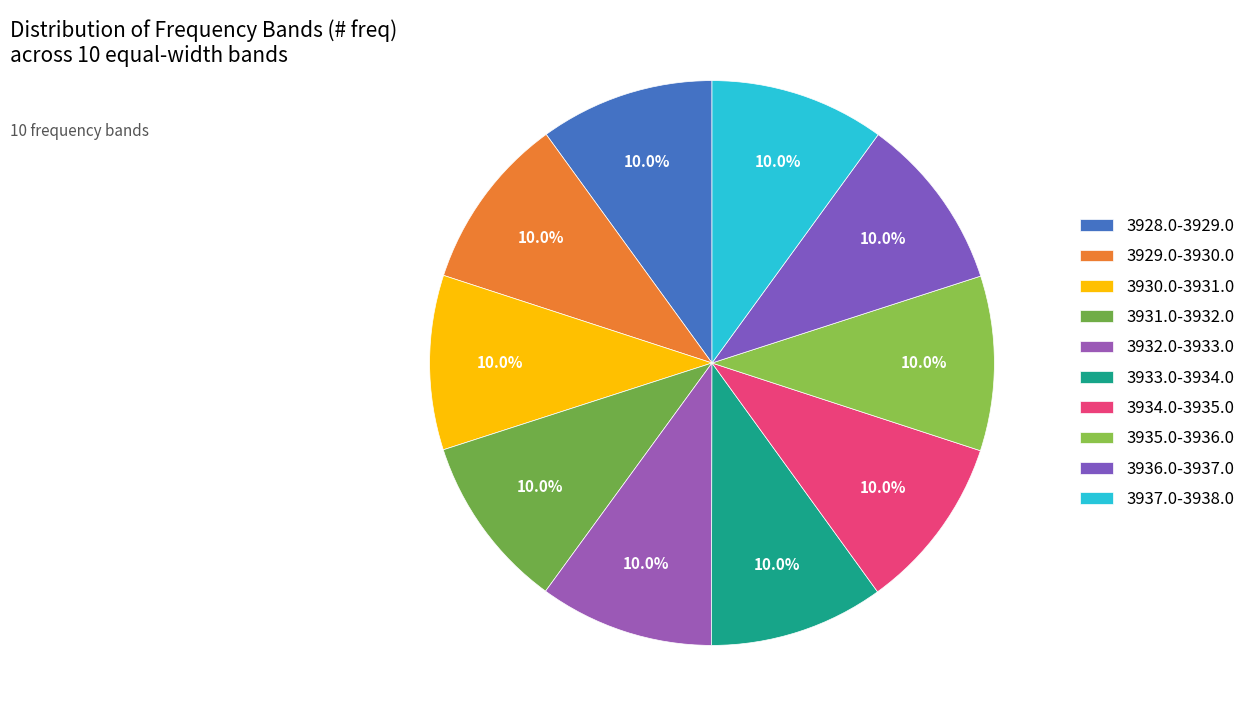

Does 3929.0-3930.0 represent more than half of the total?

No